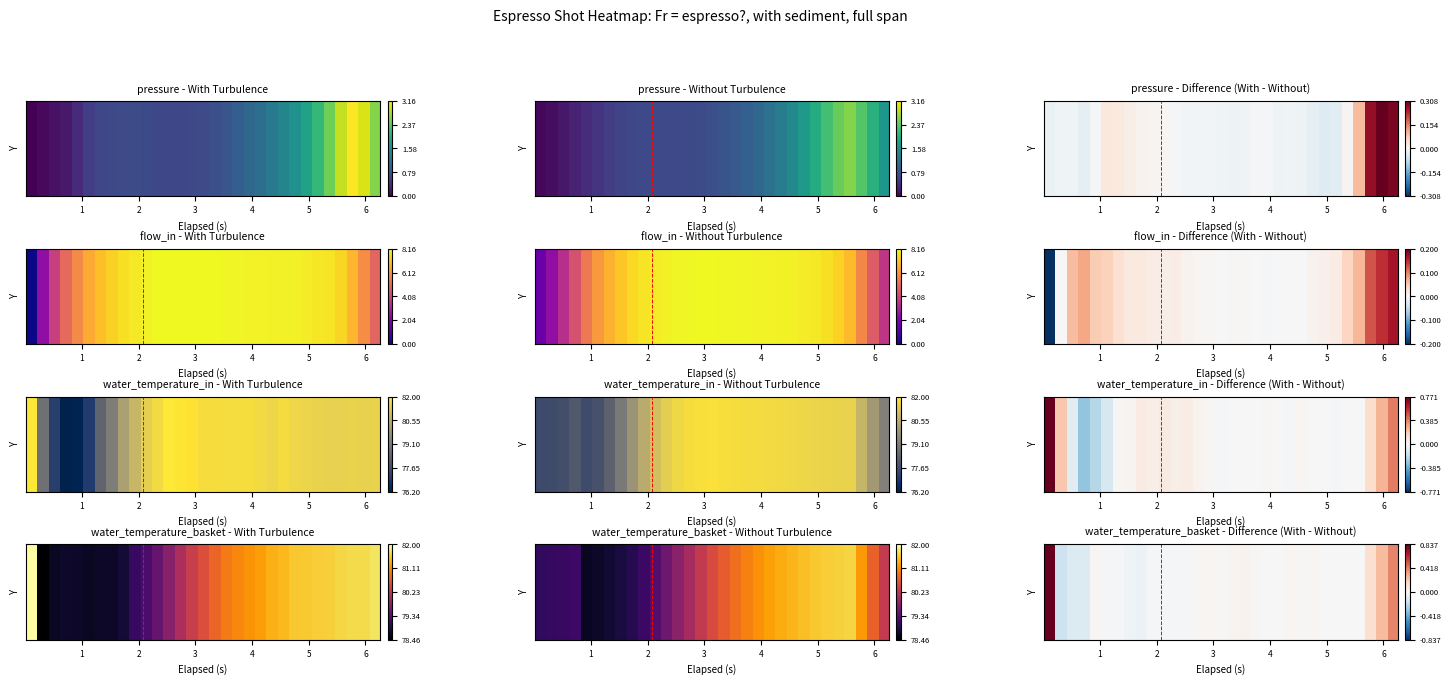

Is it true that the value at 28 is 0.1?

False